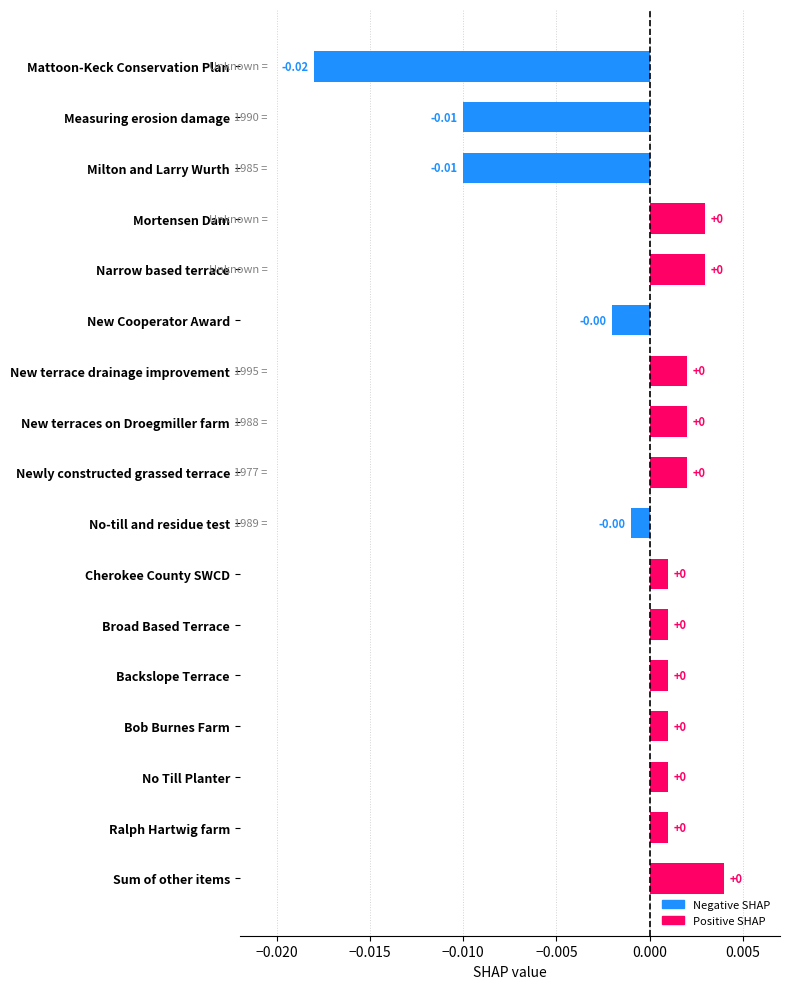

At which category does the chart reach its minimum across all series?

Mattoon-Keck Conservation Plan